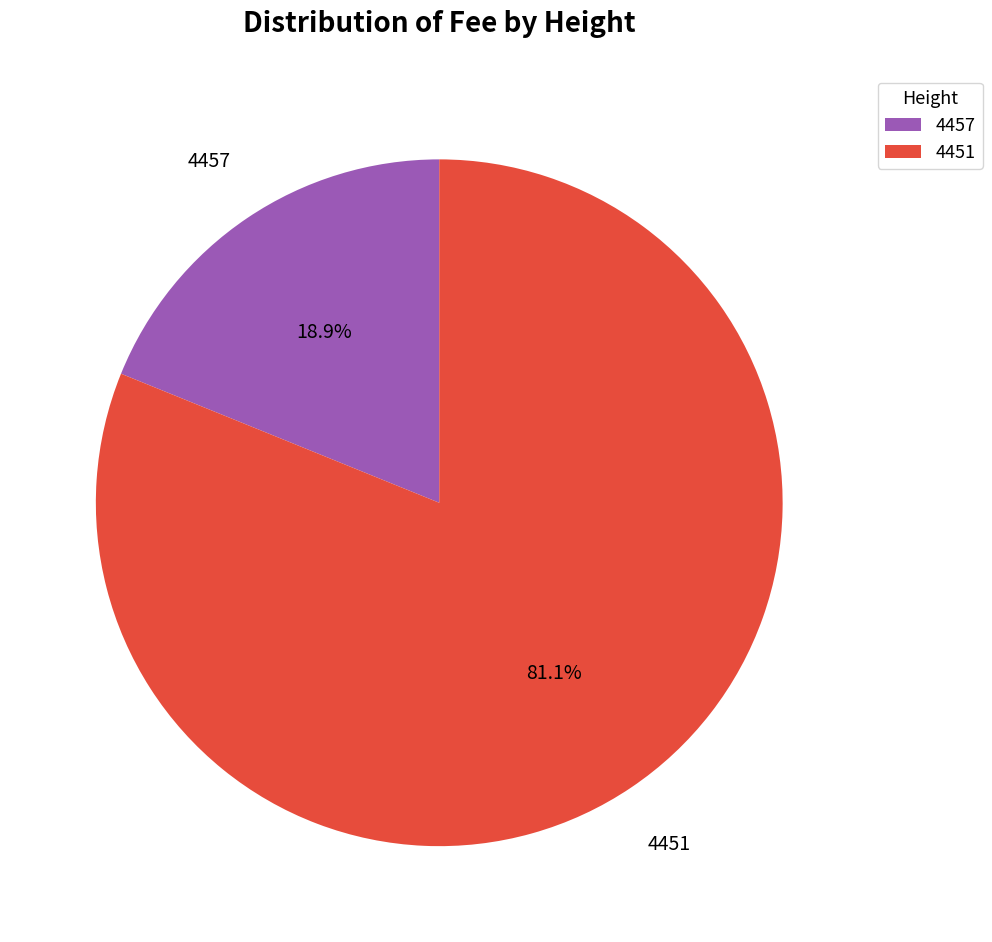

To the nearest percent, what is the average slice percentage?

50%